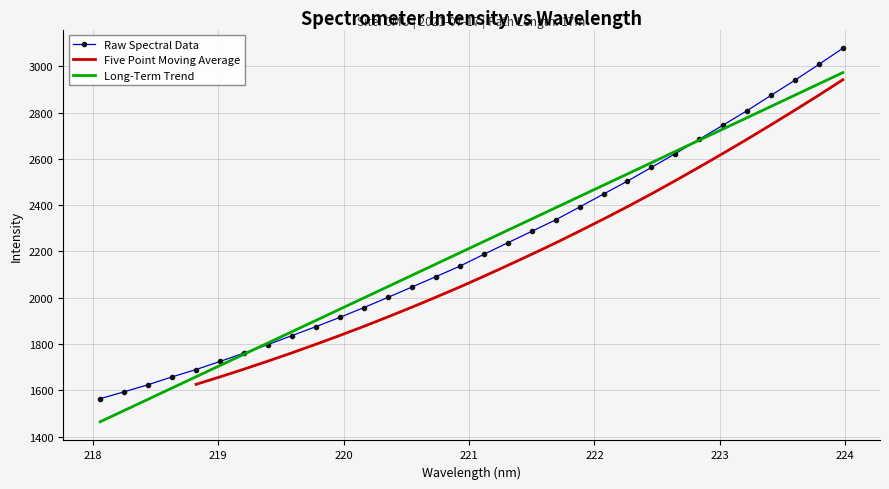

Rank the categories by value from highest to lowest.

223.9802, 223.7895, 223.5987, 223.408, 223.2172, 223.0264, 222.8355, 222.6447, 222.4538, 222.263, 222.0721, 221.8812, 221.6902, 221.4993, 221.3083, 221.1174, 220.9264, 220.7354, 220.5444, 220.3533, 220.1623, 219.9712, 219.7801, 219.589, 219.3979, 219.2067, 219.0156, 218.8244, 218.6332, 218.442, 218.2508, 218.0596